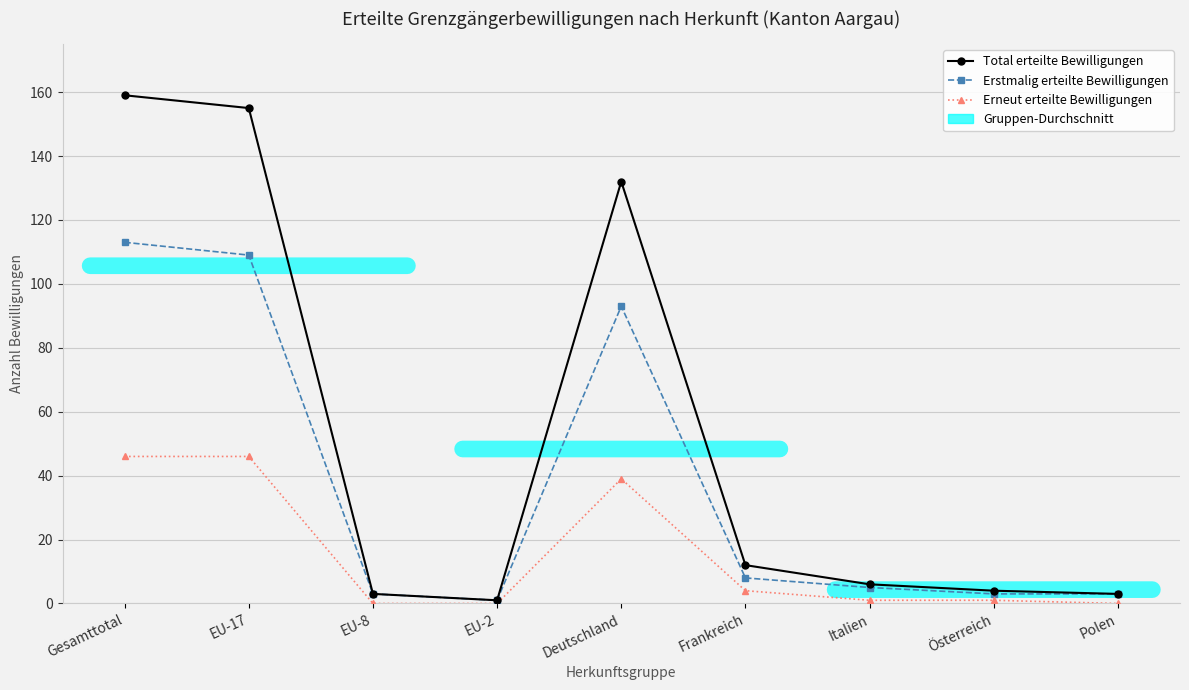

Is it true that Erneut erteilte Bewilligungen equals 69 at Deutschland?

False